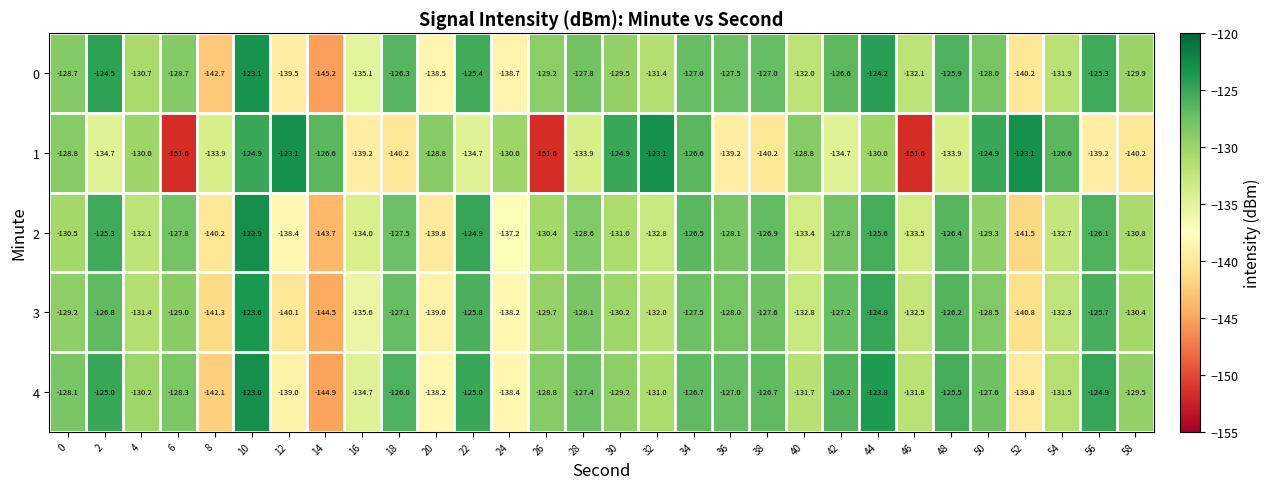

The 1 series shows -151.6 at 46. True or false?

True